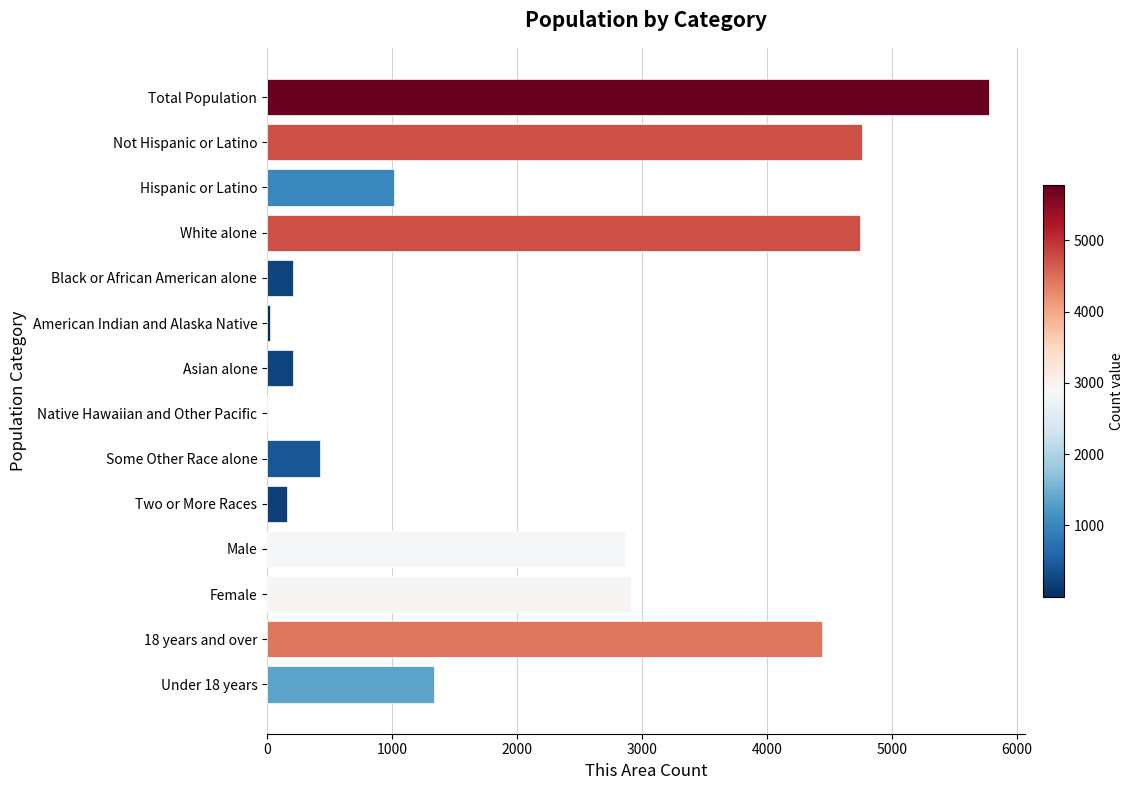

What is the sum of all values?

28870